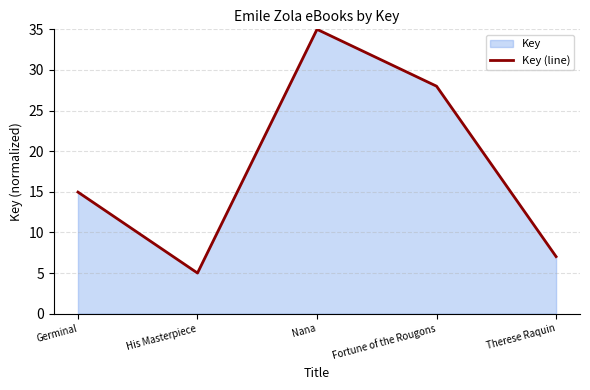

What is the smallest value displayed?

5.0